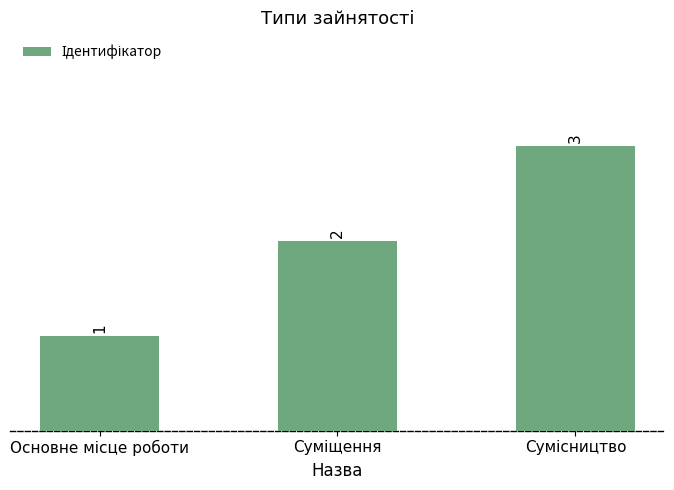

Count the values in the range 1 to 3.

3